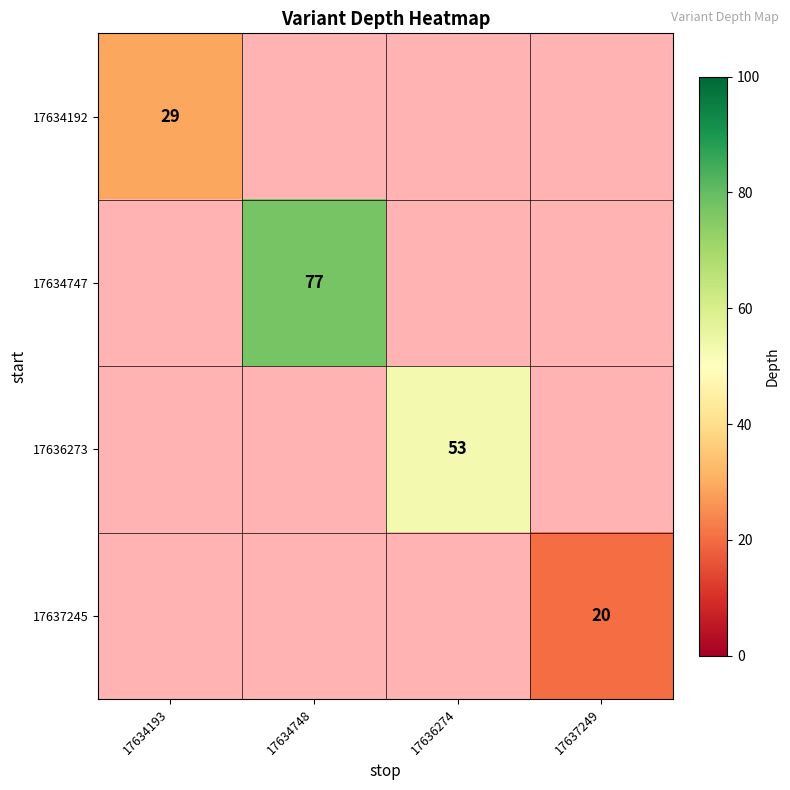

Rank the categories by 17634747 value from lowest to highest.

17634193, 17634748, 17636274, 17637249